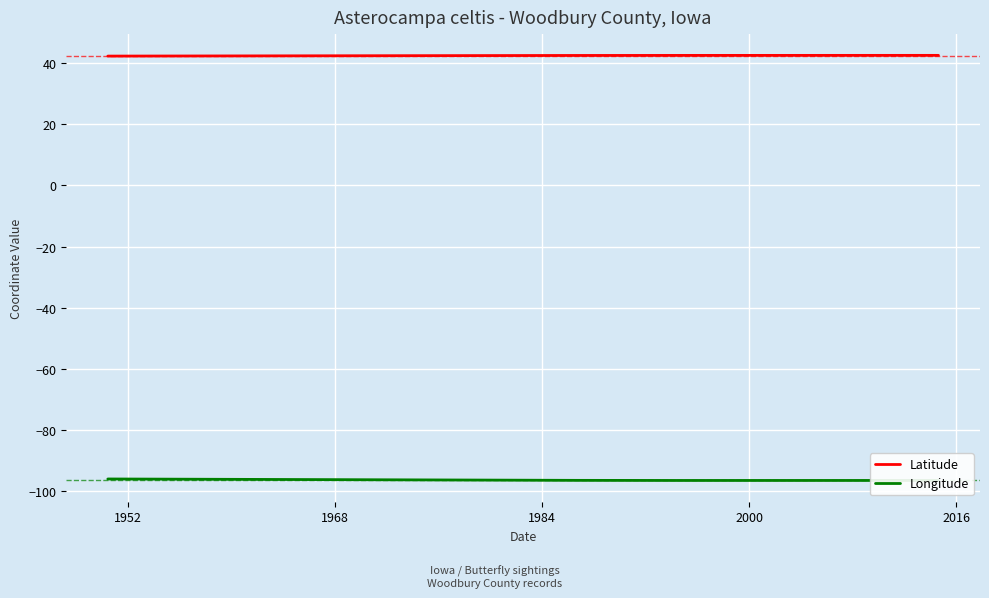

What is the average value of the Latitude series?

42.5